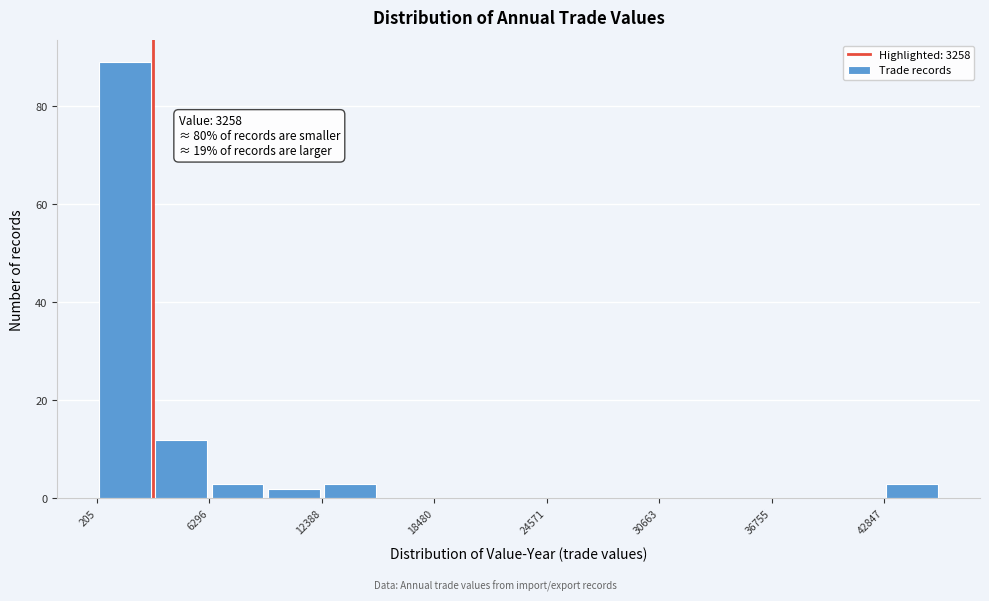

Read against the x-axis, roughly where is the centre of the tallest bar?

2000